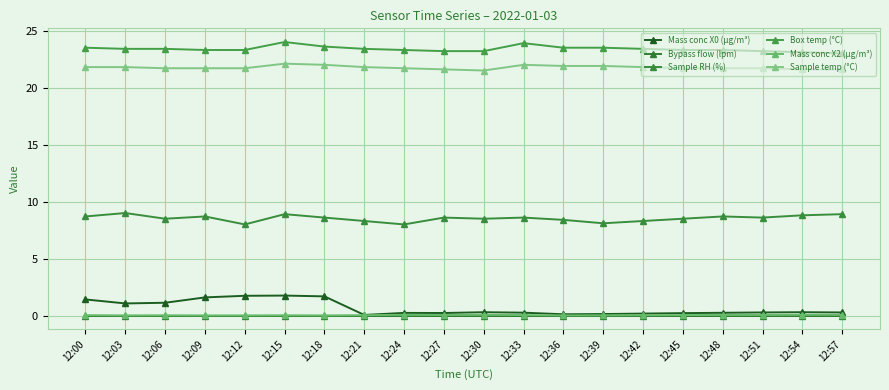

Count the number of categories in the chart.

20